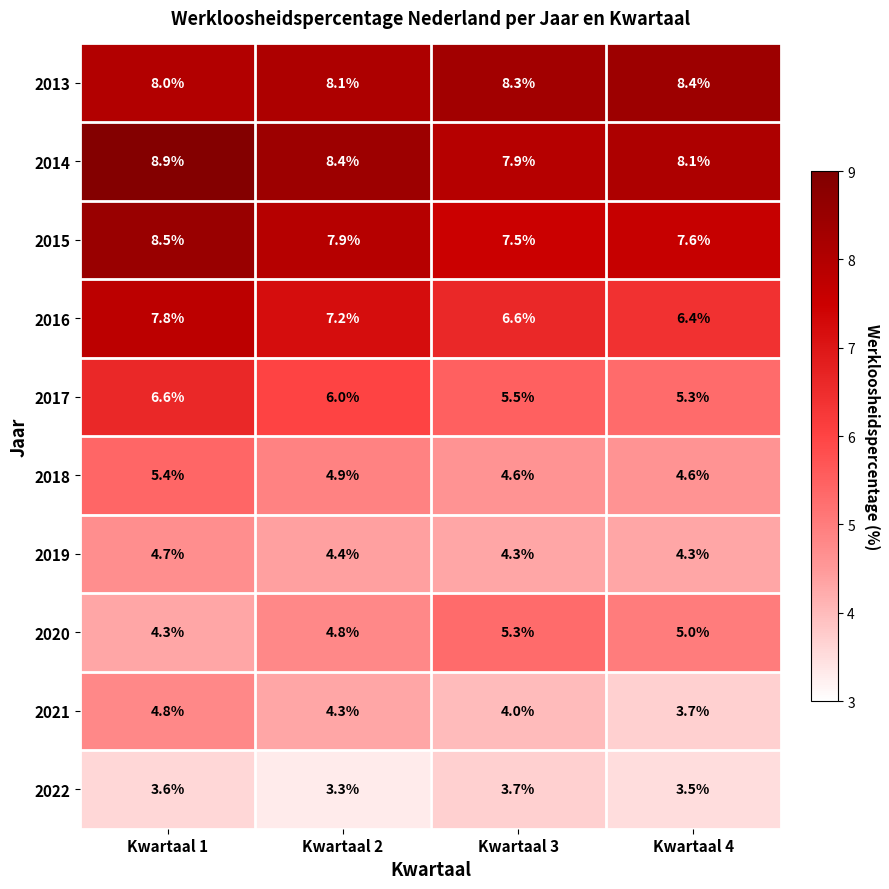

The value of 2013 at Kwartaal 4 is 11.7. True or false?

False